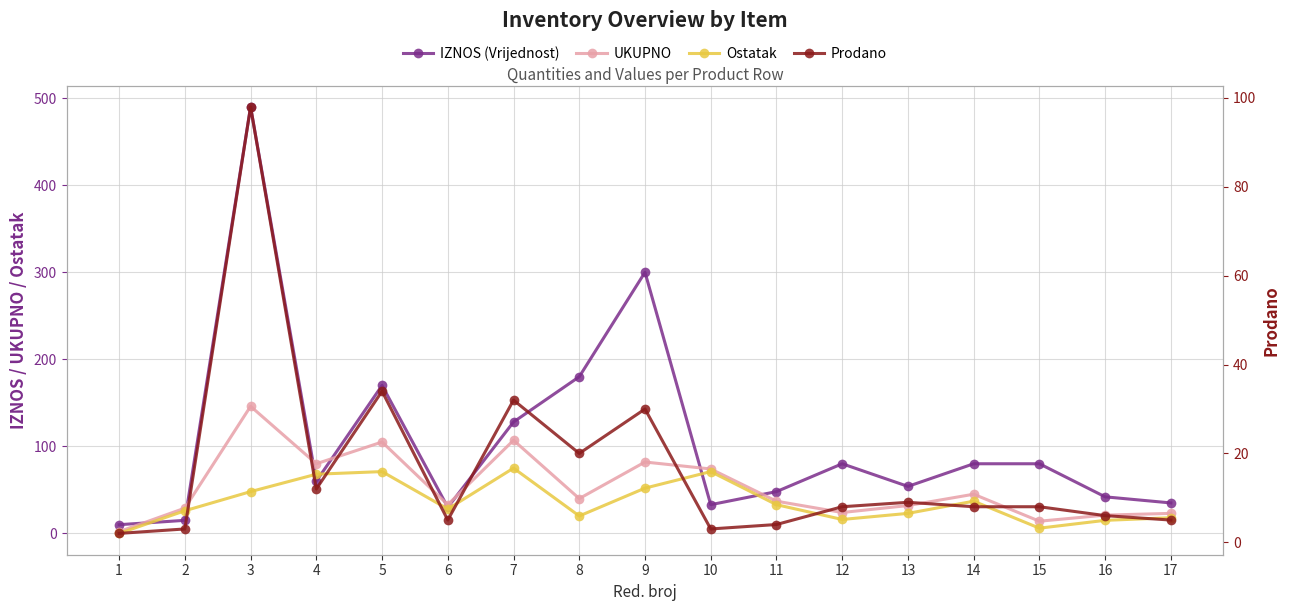

Where is the first local minimum for Prodano?

4